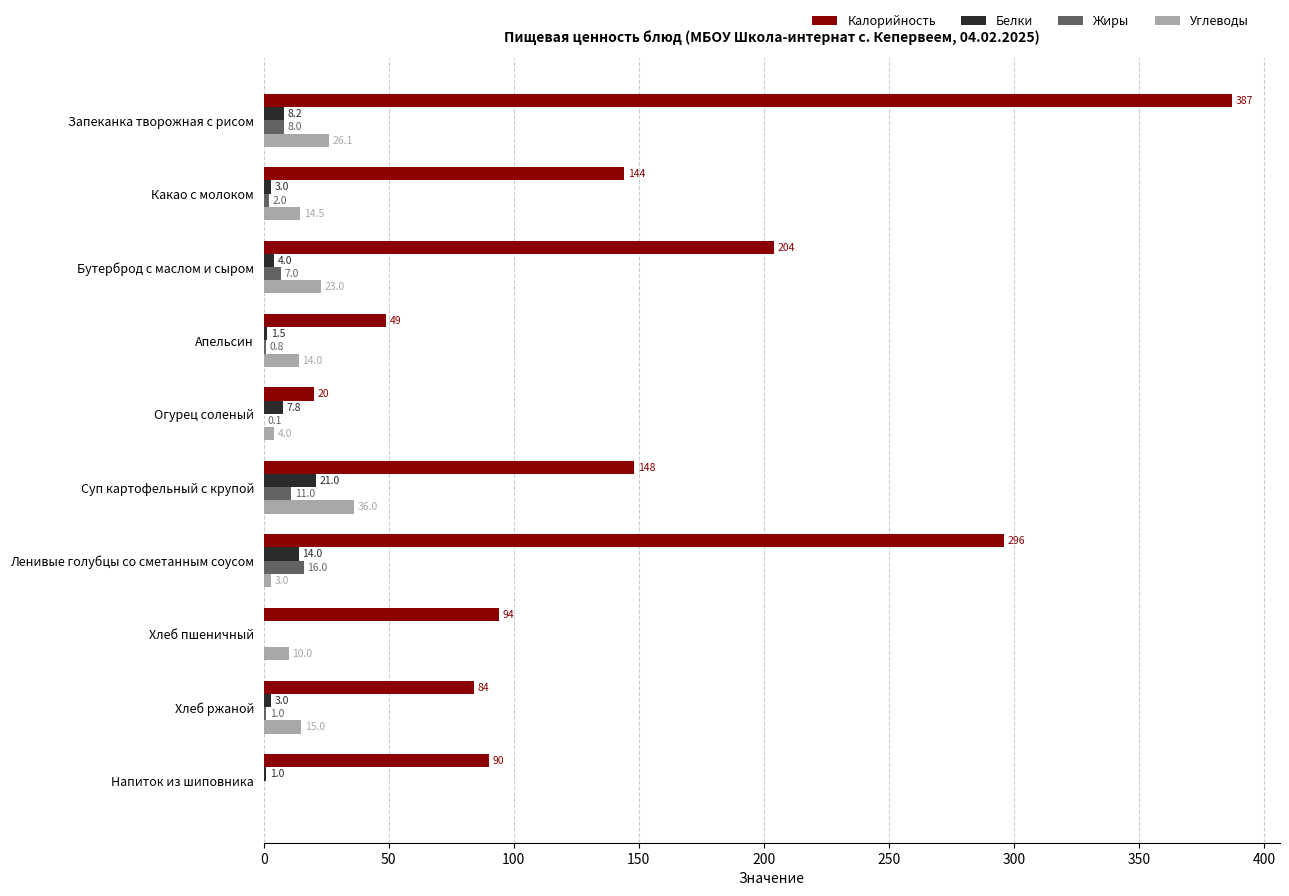

Where is Углеводы nearest to the value 18?

Хлеб ржаной